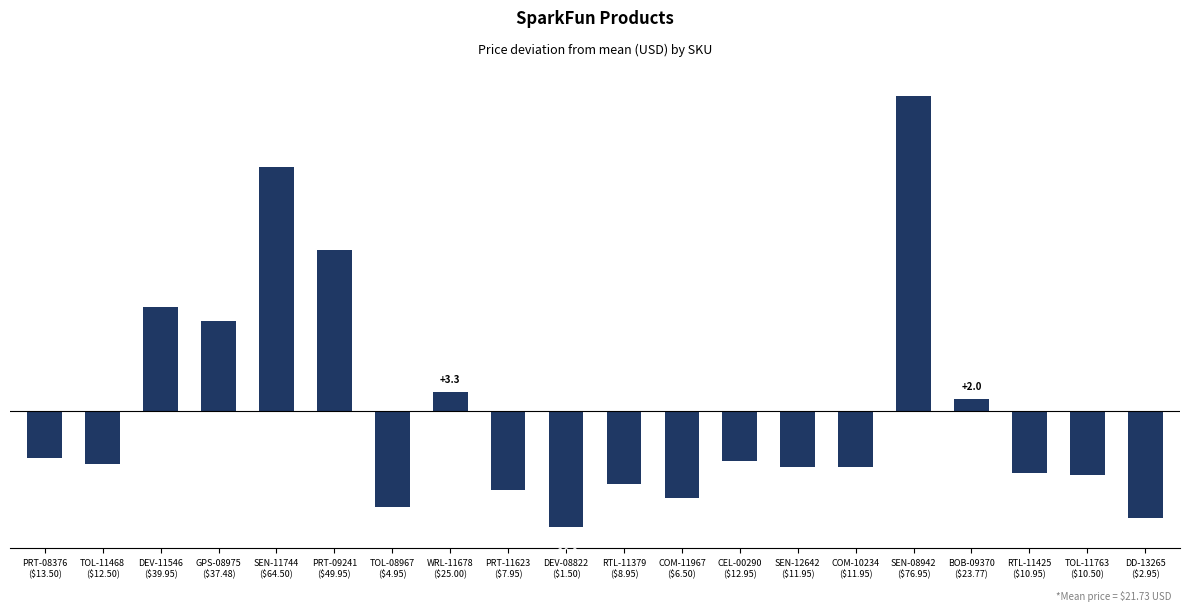

Is it true that the value at PRT-08376
($13.50) is -4.3?

False